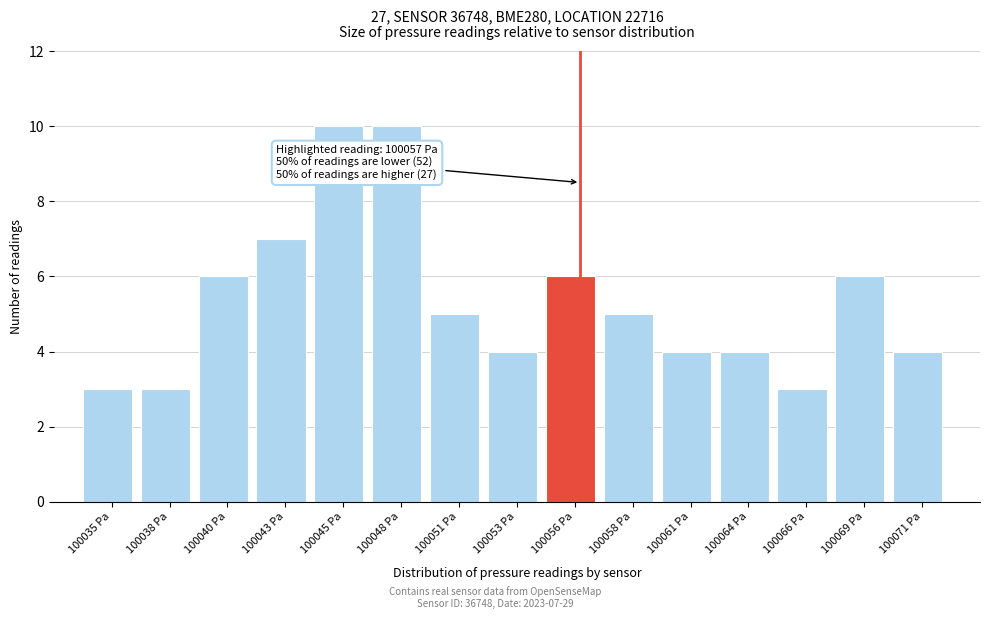

Reading left to right, transcribe all the data shown in this chart.

3	3	6	7	10	10	5	4	6	5	4	4	3	6	4